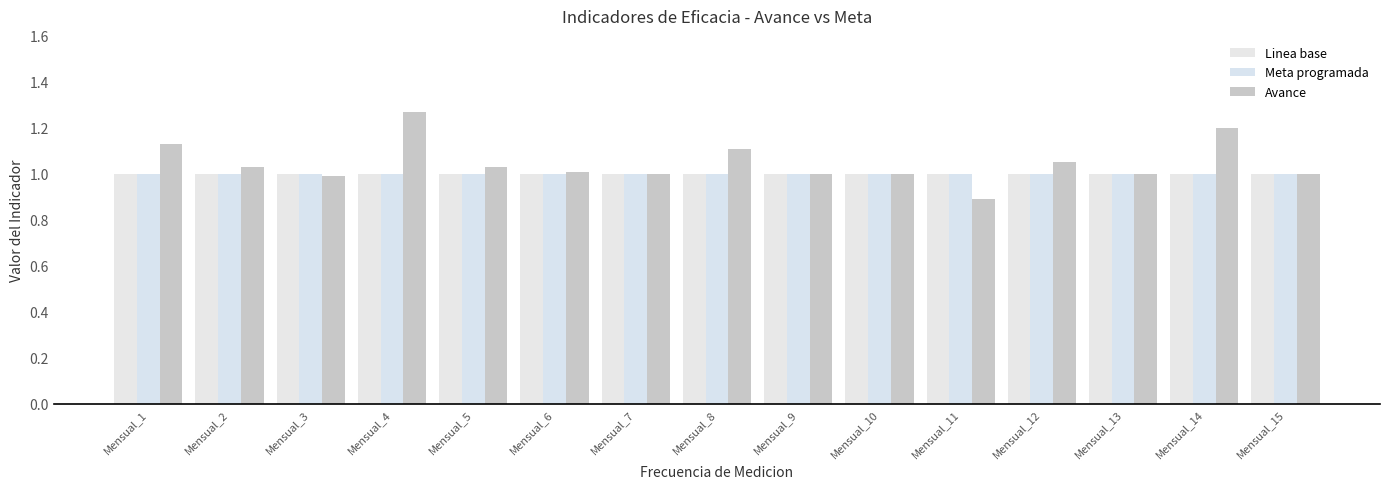

Which series has the largest total across all categories?

Avance